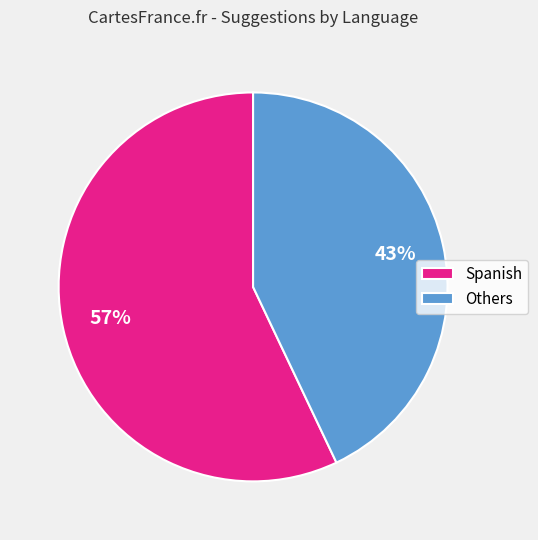

Is it true that Spanish is 57% of the pie?

True